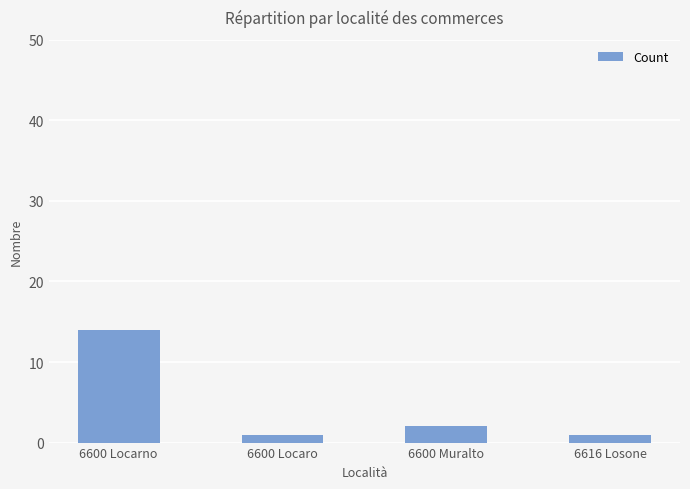

What position from the left is 6600 Locarno?

1